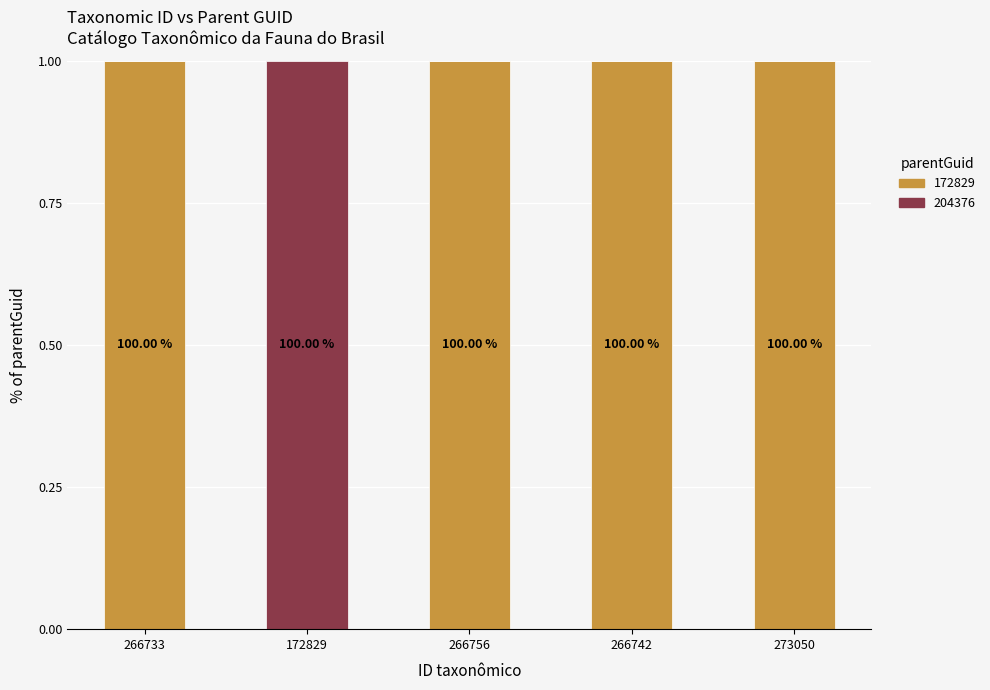

Are the bars grouped side by side (vs. stacked)?

No